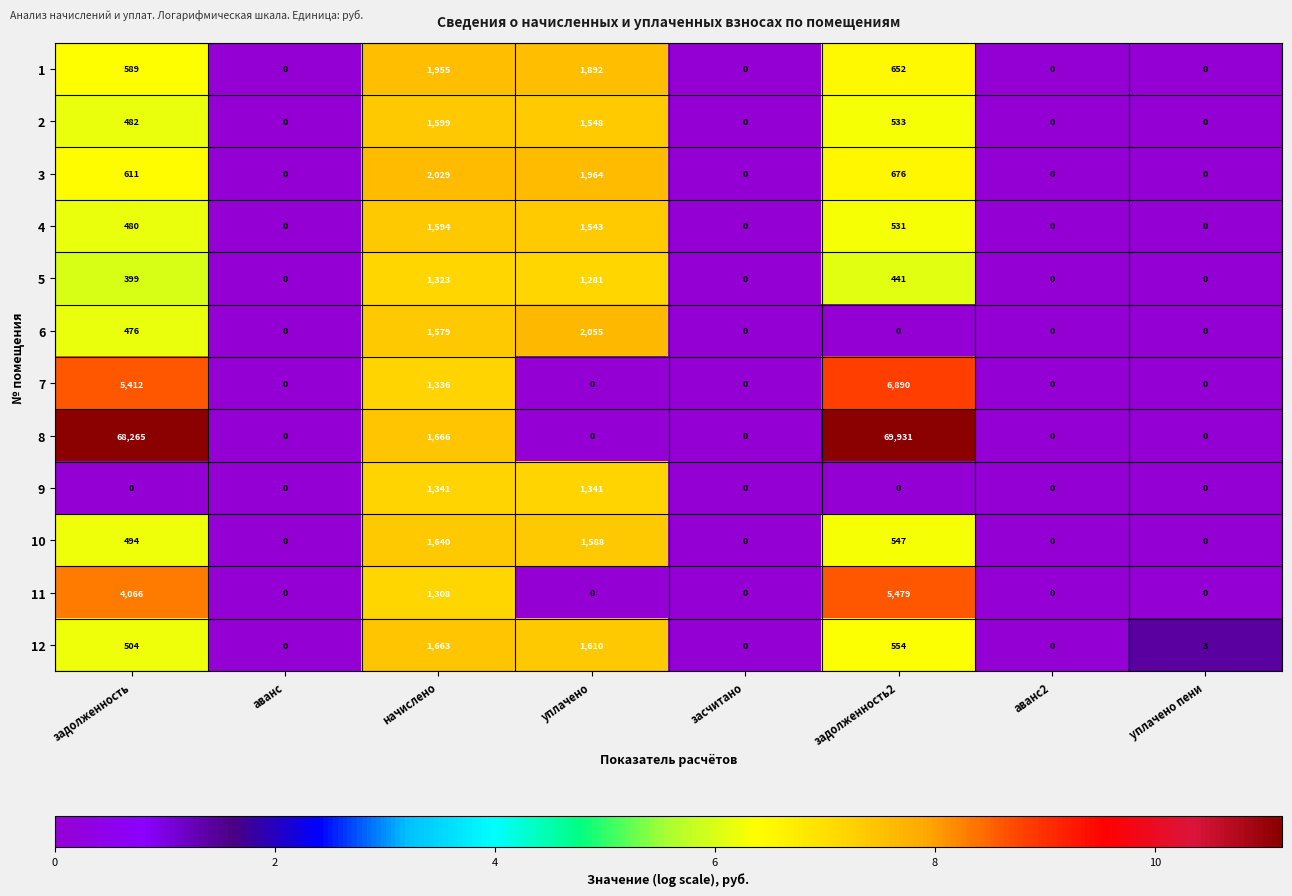

At which category is the sum across all series the highest?

задолженность2